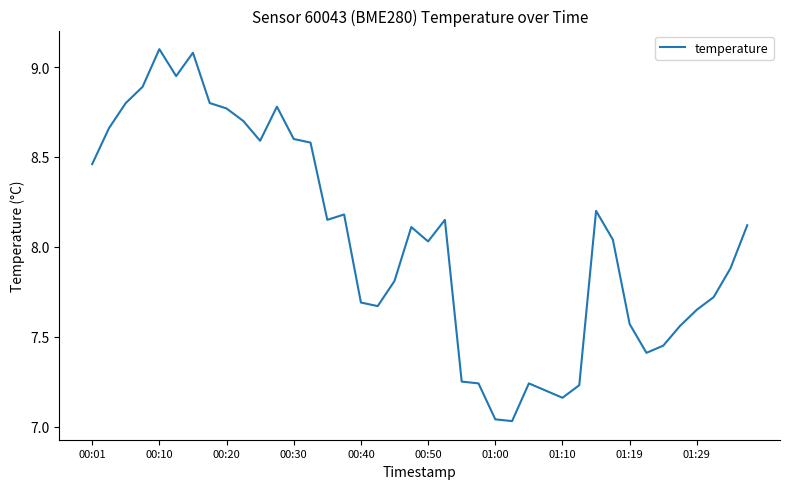

What is the difference between the maximum and minimum values?

2.1